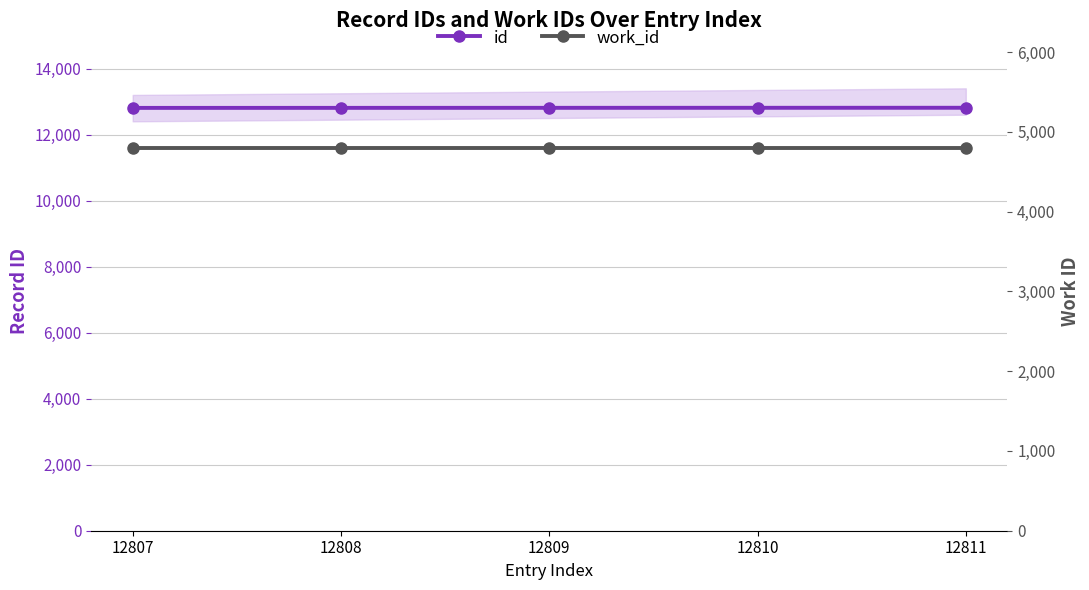

How many distinct data groups are displayed?

2